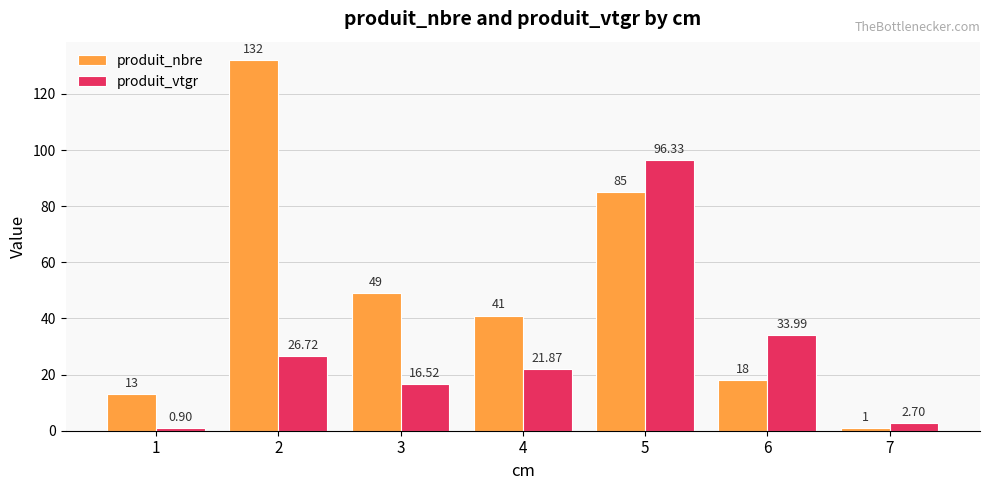

What is the value of the produit_vtgr bar at the 2nd from the left?

26.7